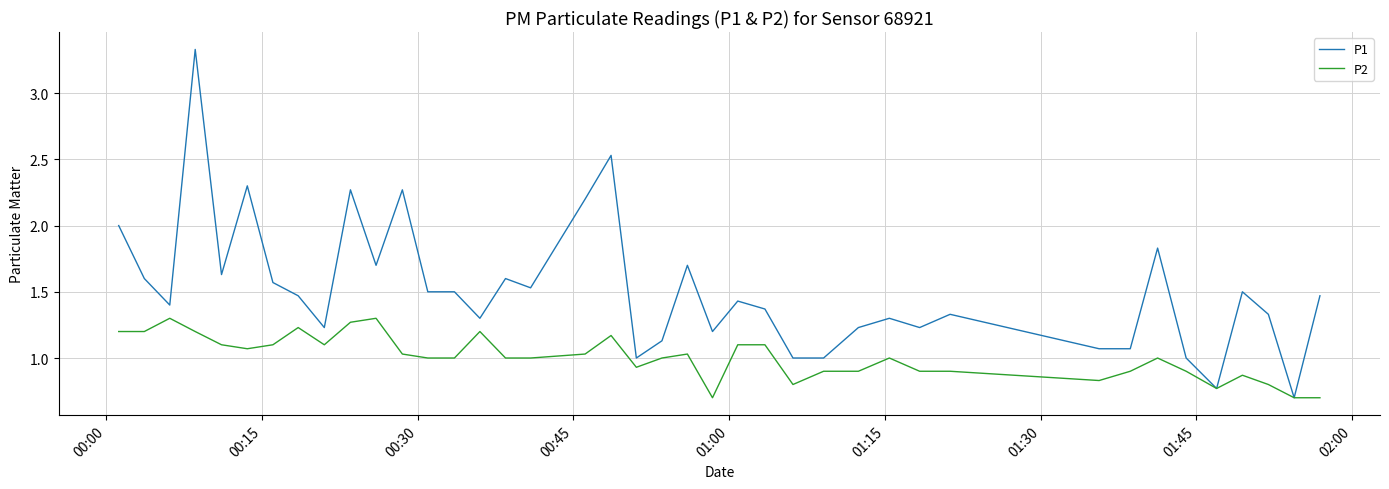

Which series has the largest range (max minus min)?

P1